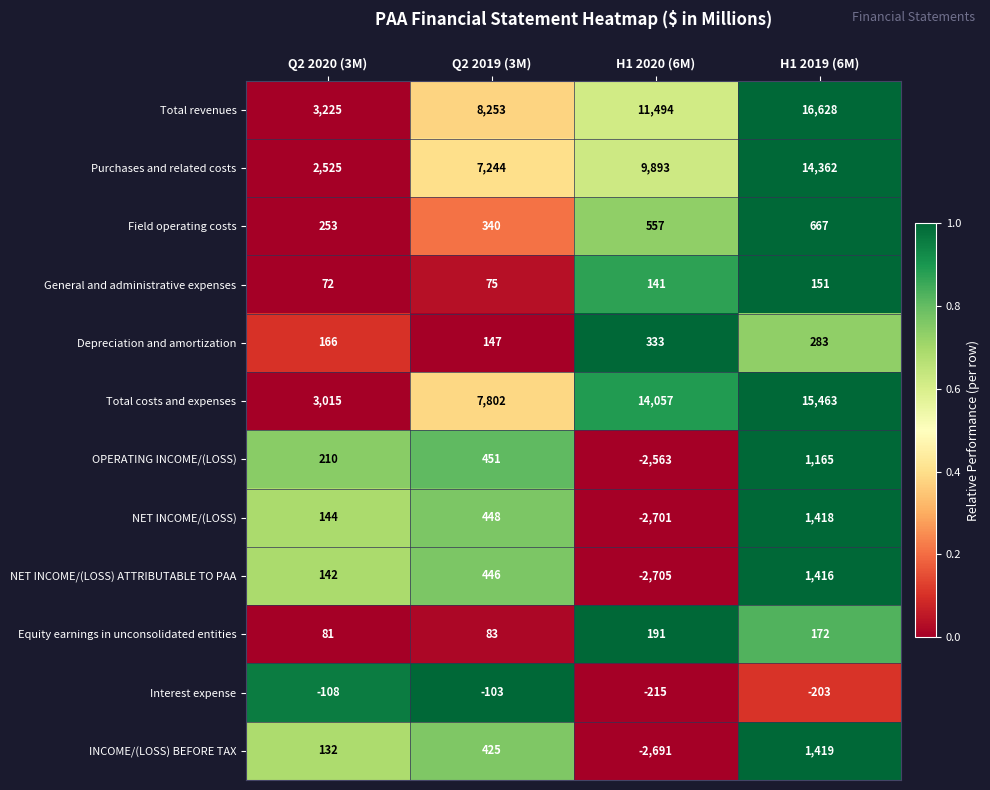

True or false: Purchases and related costs has a value of 23972 at H1 2019 (6M).

False